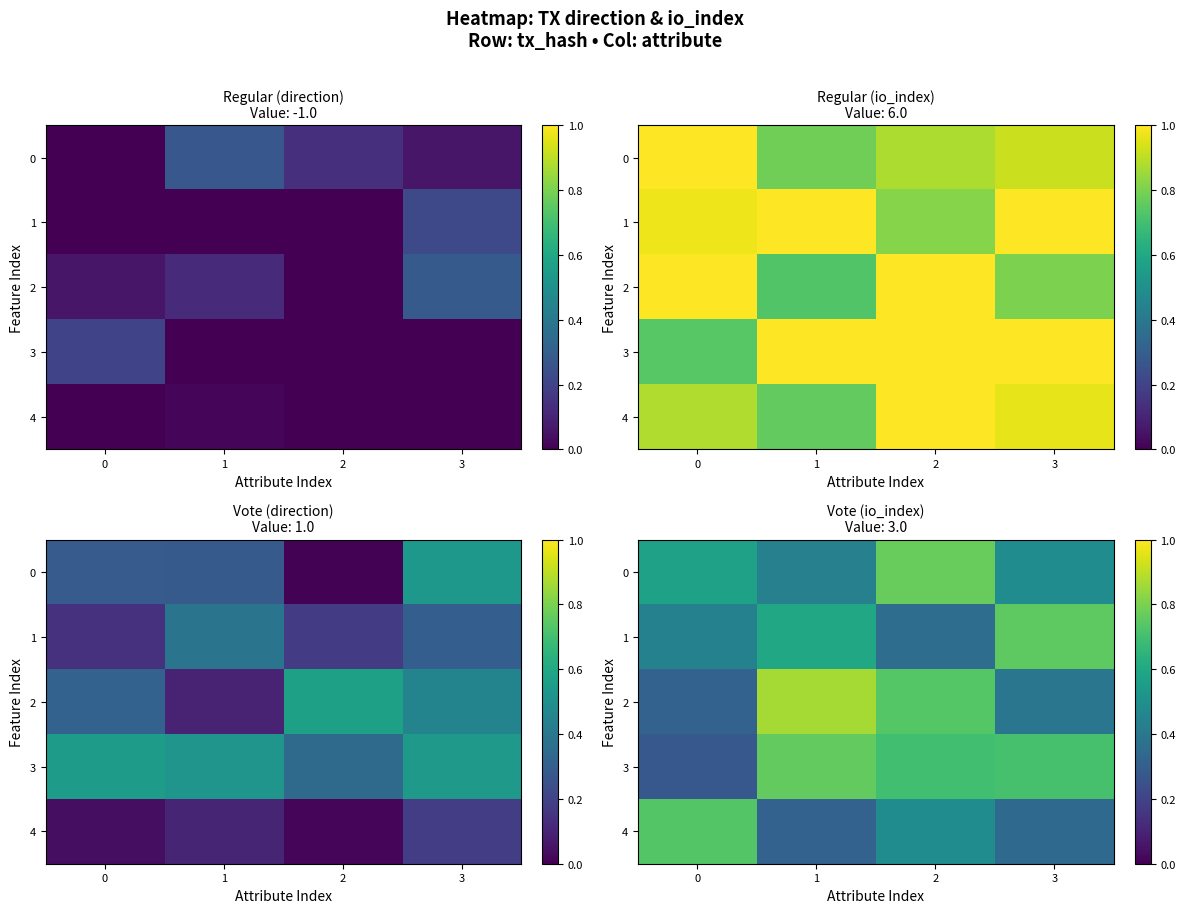

At which category is the sum across all series the highest?

2